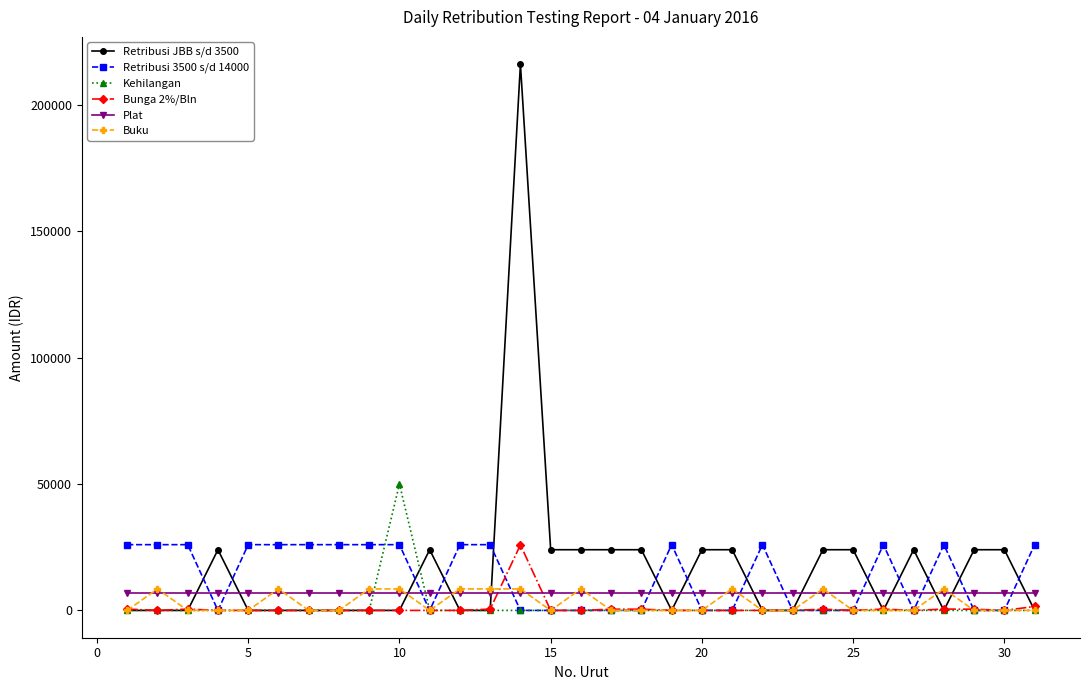

Which series has the widest spread of values?

Retribusi JBB s/d 3500